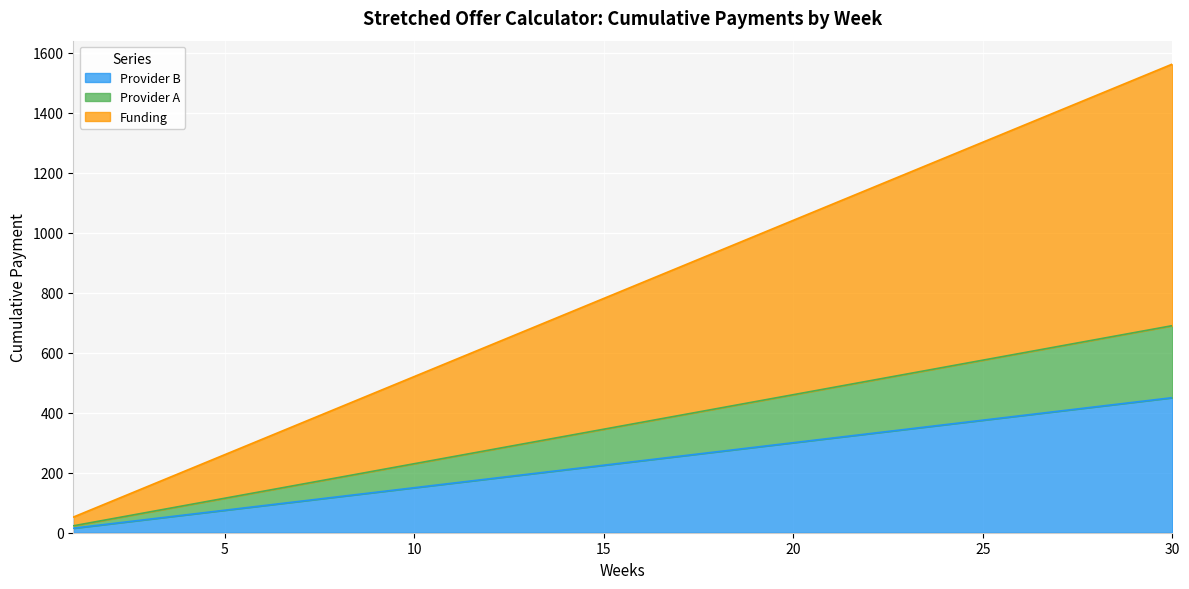

Which has a higher value, 23 or 24?

24